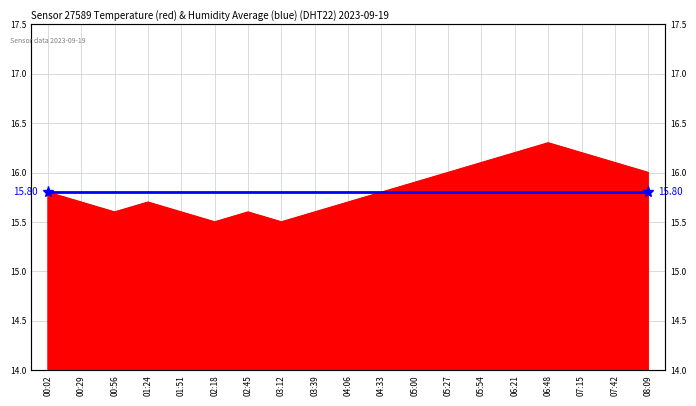

What is the value of the 11th point from the left?

15.8